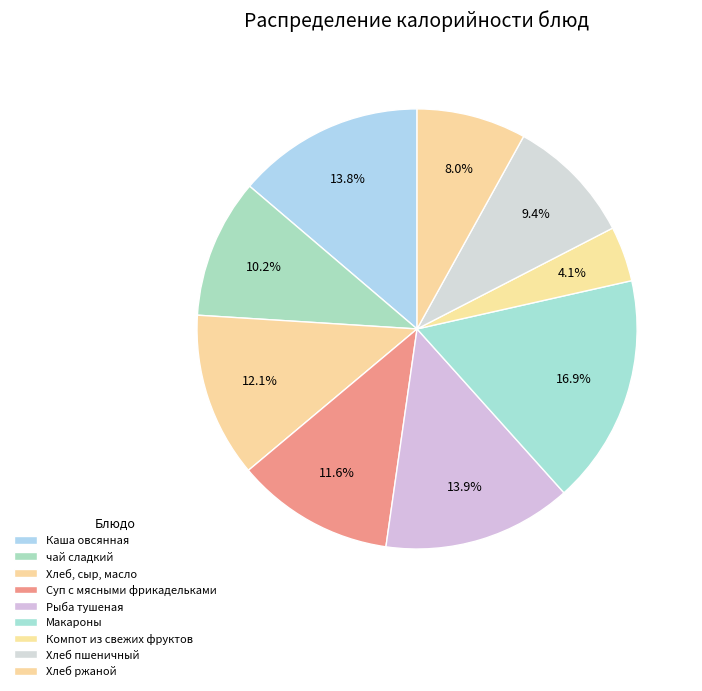

True or false: Суп с мясными фрикадельками accounts for 12% of the total.

True